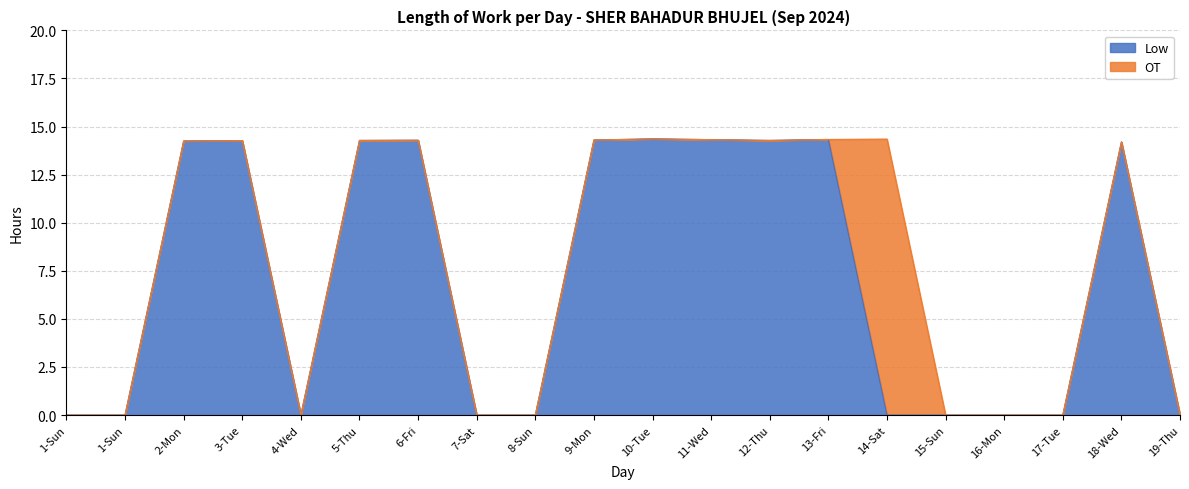

True or false: the data has more than 1 interior local peaks.

True